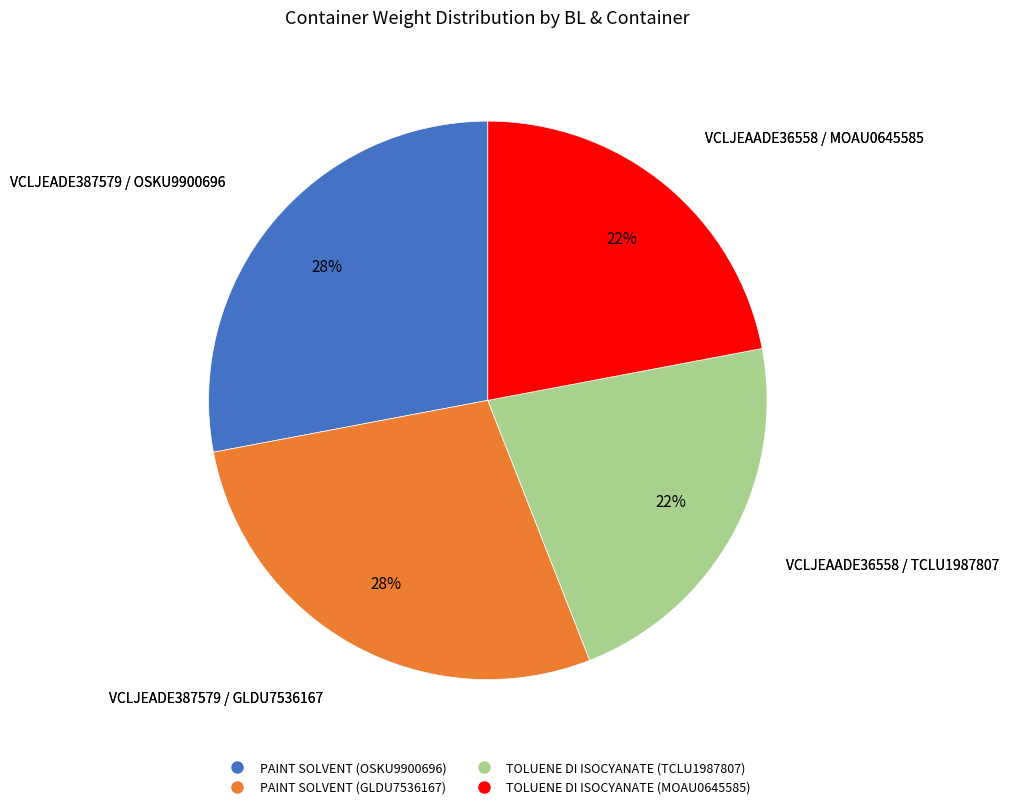

To the nearest percent, what percentage of the pie is VCLJEADE387579 / GLDU7536167?

28%